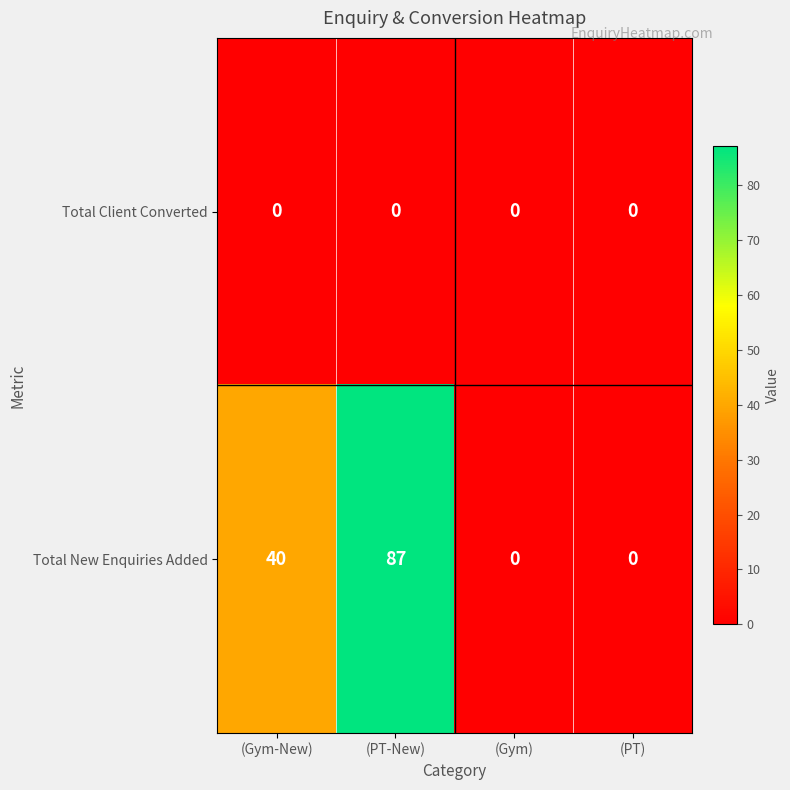

List the series in order of their peak value, lowest first.

Total Client Converted, Total New Enquiries Added